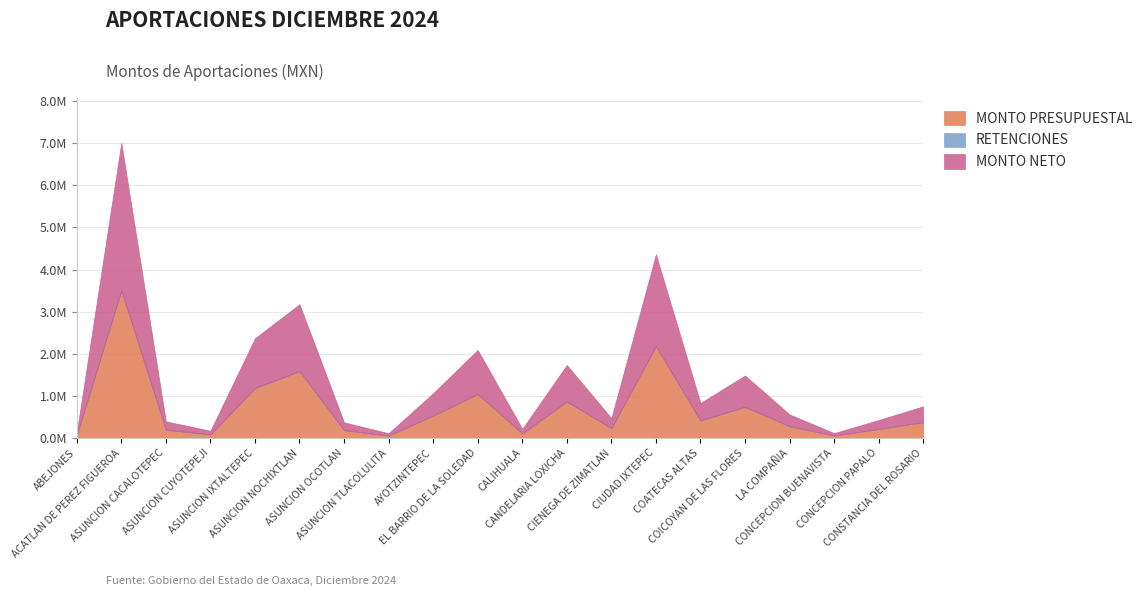

True or false: MONTO NETO and MONTO PRESUPUESTAL cross at least once.

False